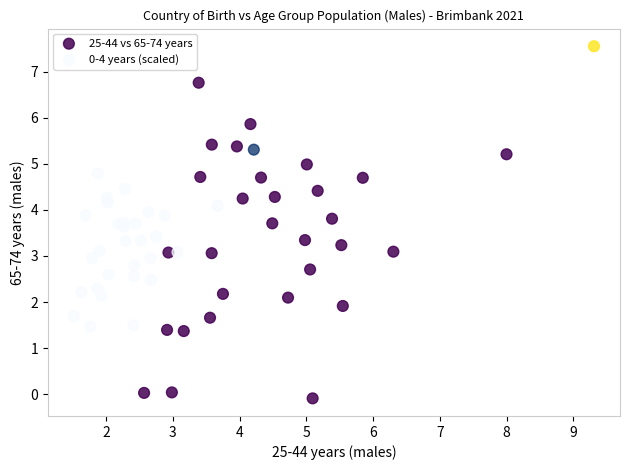

Which series contains the lowest Y value?

25-44 vs 65-74 years